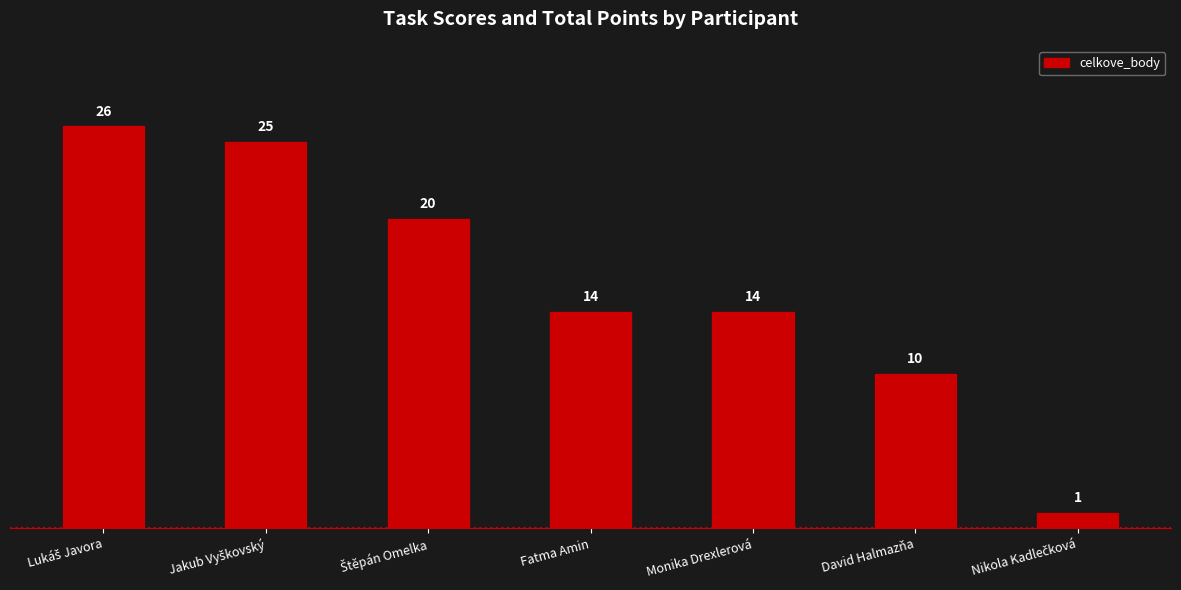

Reading left to right, transcribe all the data shown in this chart.

26	25	20	14	14	10	1